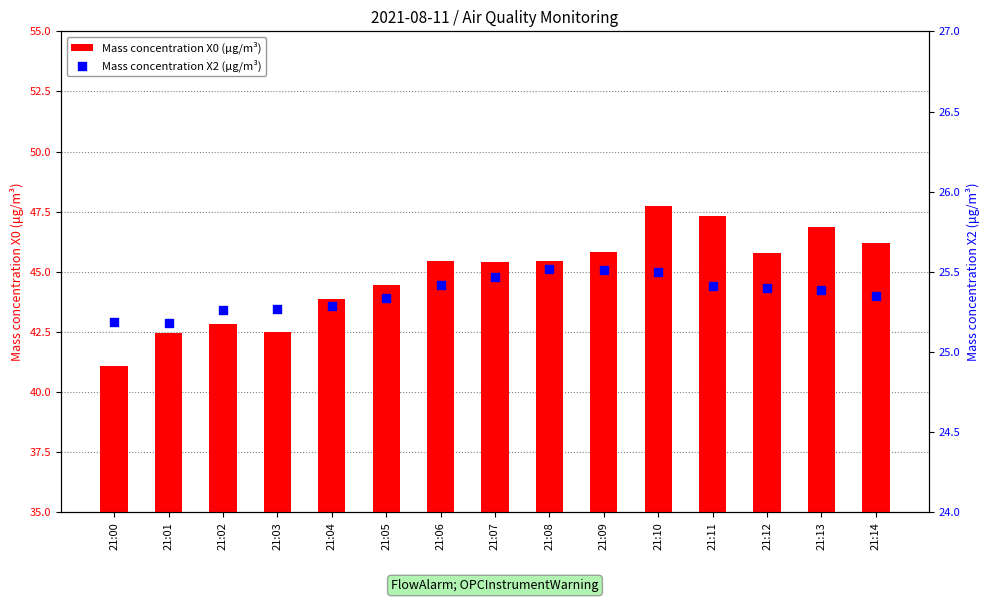

At which category is the sum across all series the highest?

21:10